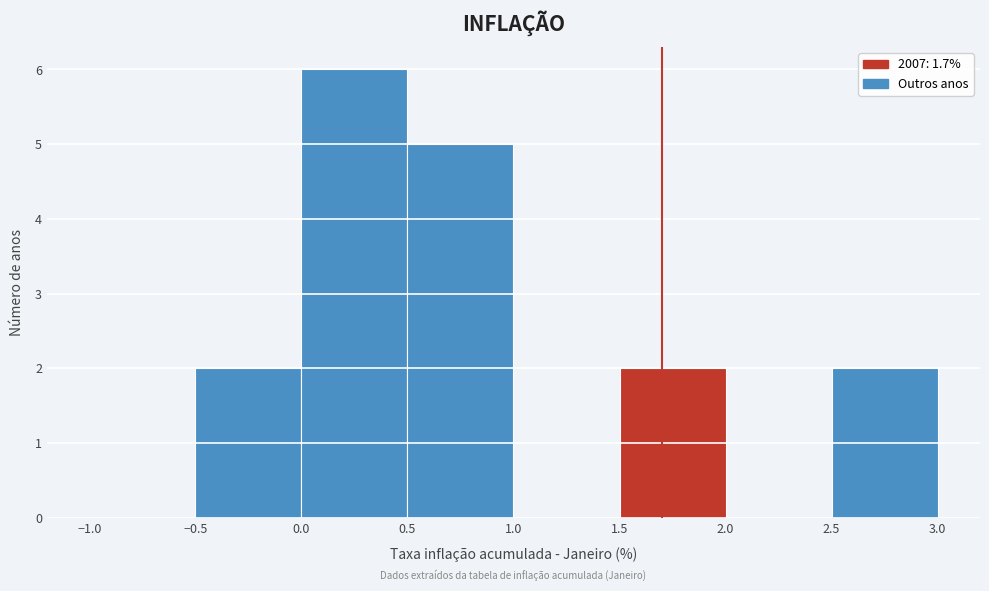

Which range on the x-axis has the tallest bar?

0.0 to 0.5